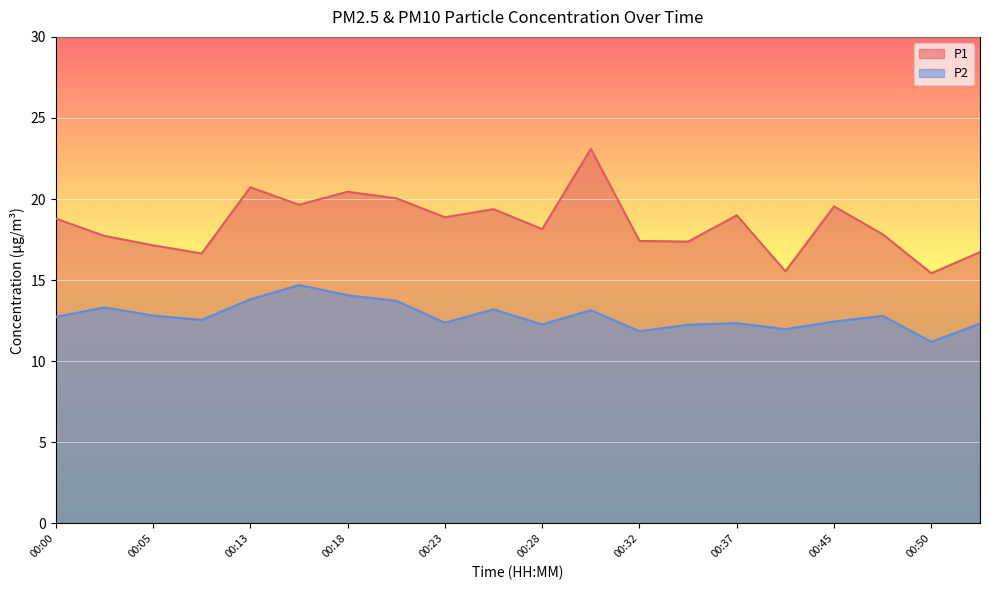

Reading left to right, list all the values displayed in this chart.

P1: 00:00=18.8	00:03=17.7	00:05=17.1	00:08=16.6	00:13=20.7	00:15=19.6	00:18=20.4	00:20=20.1	00:23=18.9	00:25=19.4	00:28=18.1	00:30=23.1	00:32=17.4	00:35=17.4	00:37=19.0	00:42=15.6	00:45=19.6	00:47=17.8	00:50=15.4	00:52=16.7
P2: 00:00=12.7	00:03=13.3	00:05=12.8	00:08=12.6	00:13=13.8	00:15=14.7	00:18=14.1	00:20=13.7	00:23=12.4	00:25=13.2	00:28=12.3	00:30=13.2	00:32=11.8	00:35=12.2	00:37=12.3	00:42=12.0	00:45=12.4	00:47=12.8	00:50=11.2	00:52=12.3